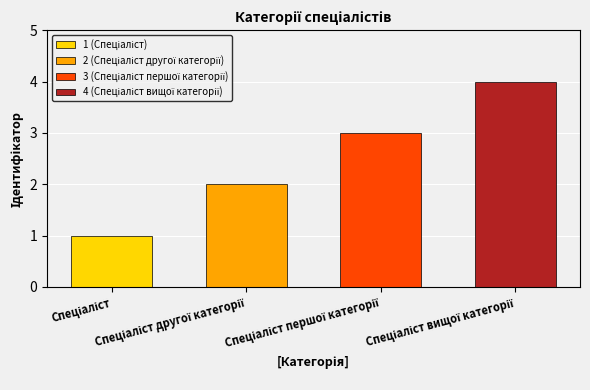

What is the ratio of the value at Спеціаліст другої категорії to the value at Спеціаліст?

2.0